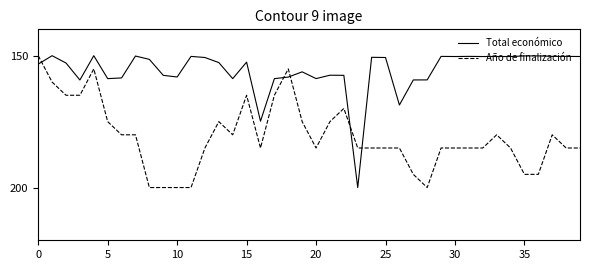

What is the minimum value for Total económico?

150.0